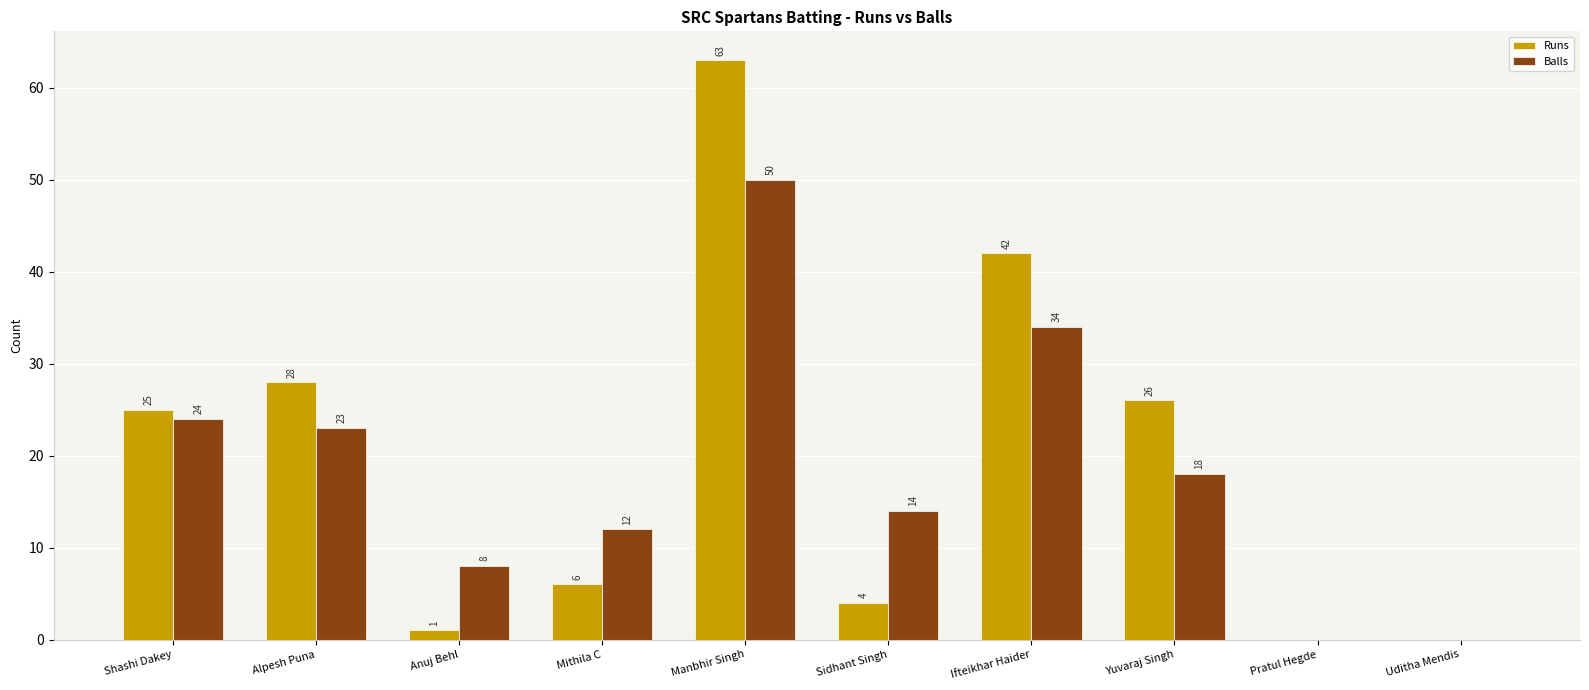

Is the value of Balls at Alpesh Puna greater than the value of Runs at Sidhant Singh?

Yes